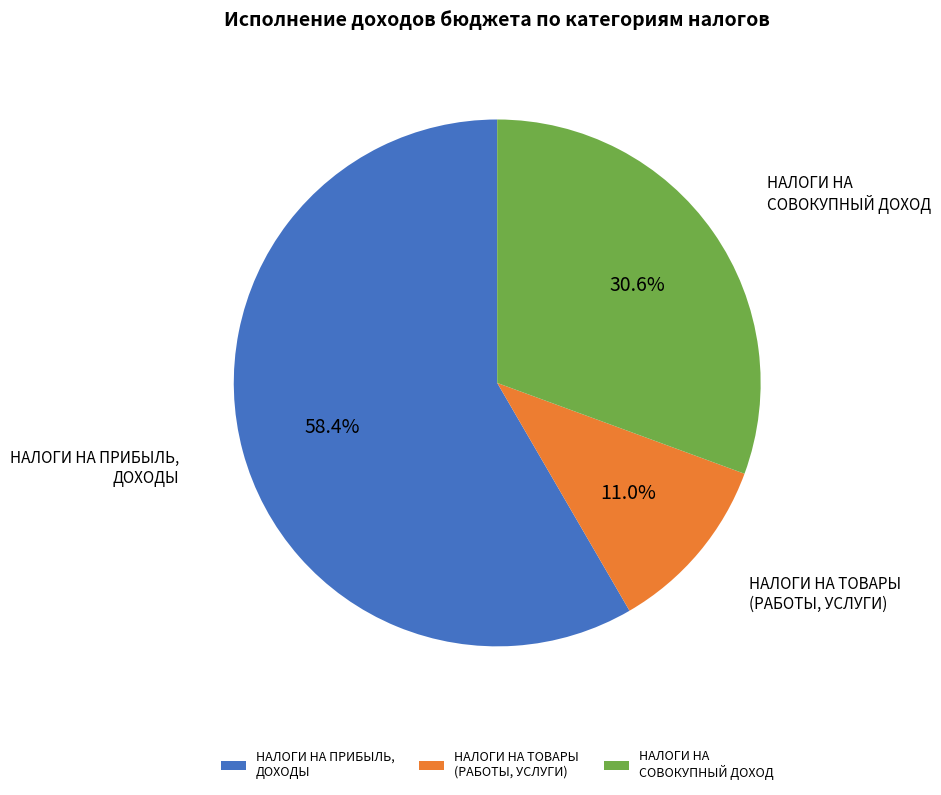

The НАЛОГИ НА СОВОКУПНЫЙ ДОХОД slice represents 17% of the pie. True or false?

False